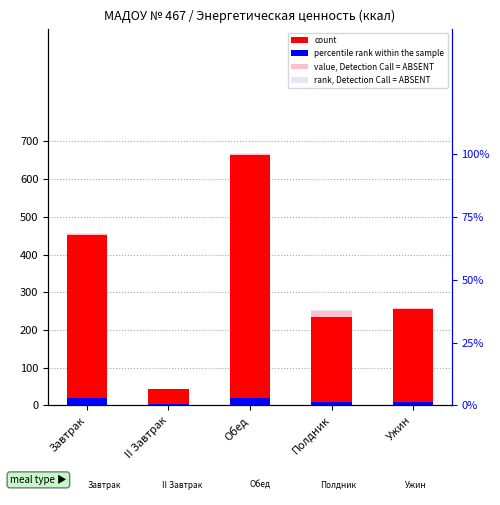

Is it true that count equals 454.0 at Завтрак?

True